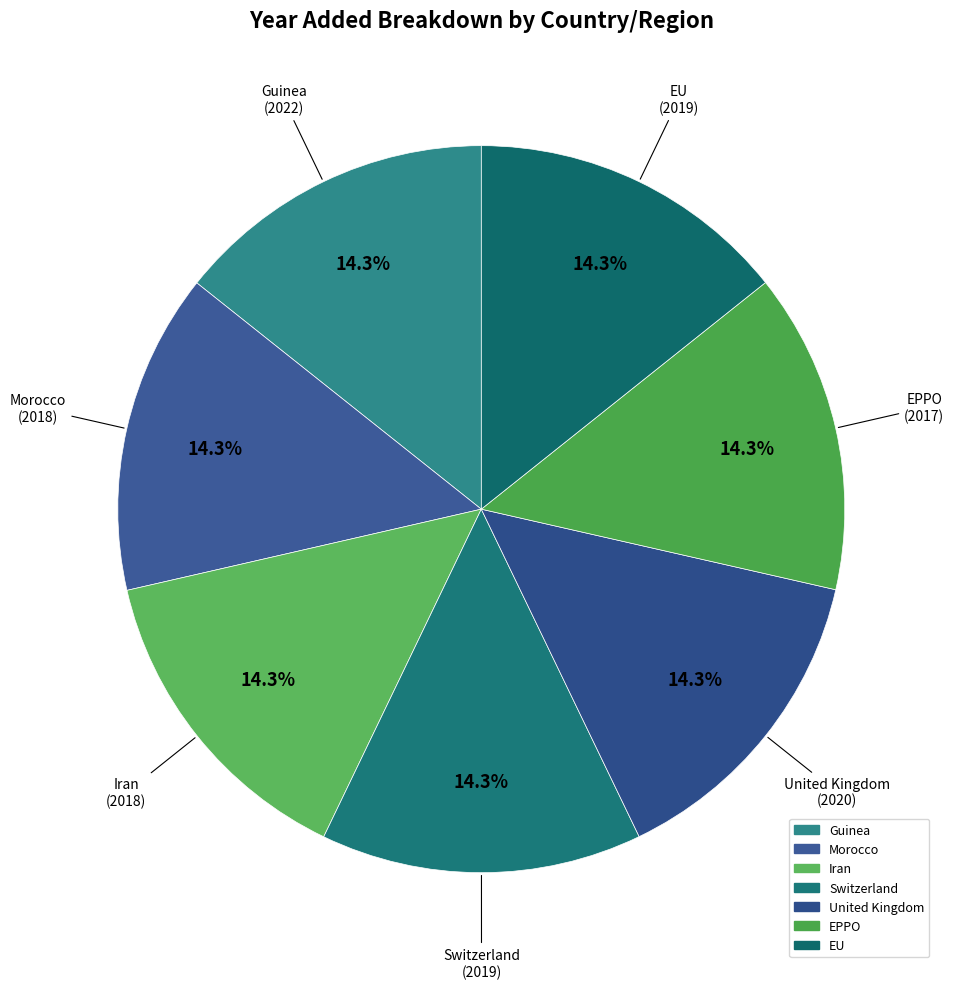

Do Switzerland and EPPO together represent more than half of the pie?

No